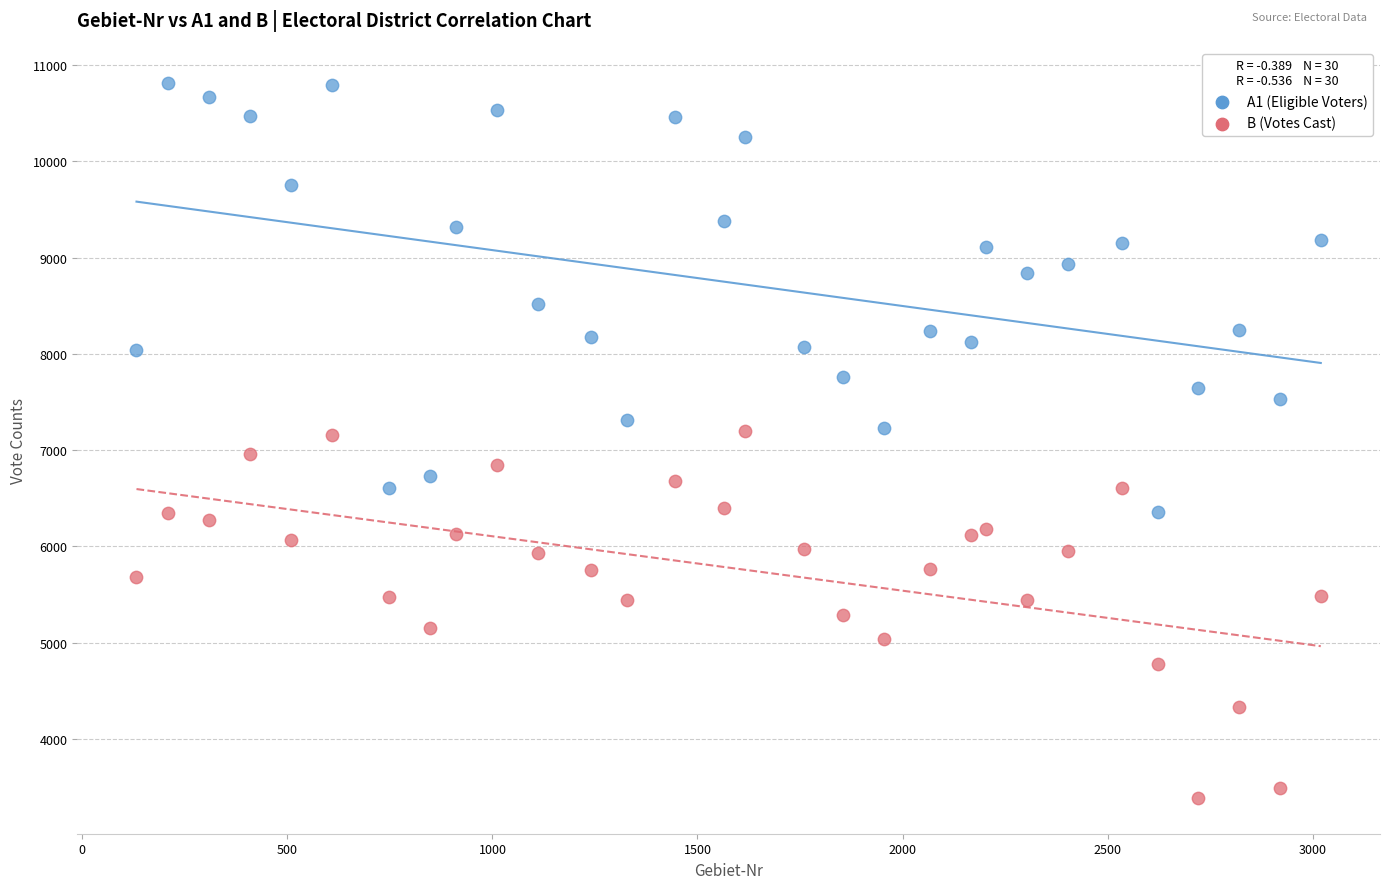

Which series reaches the maximum Y coordinate?

A1 (Eligible Voters)